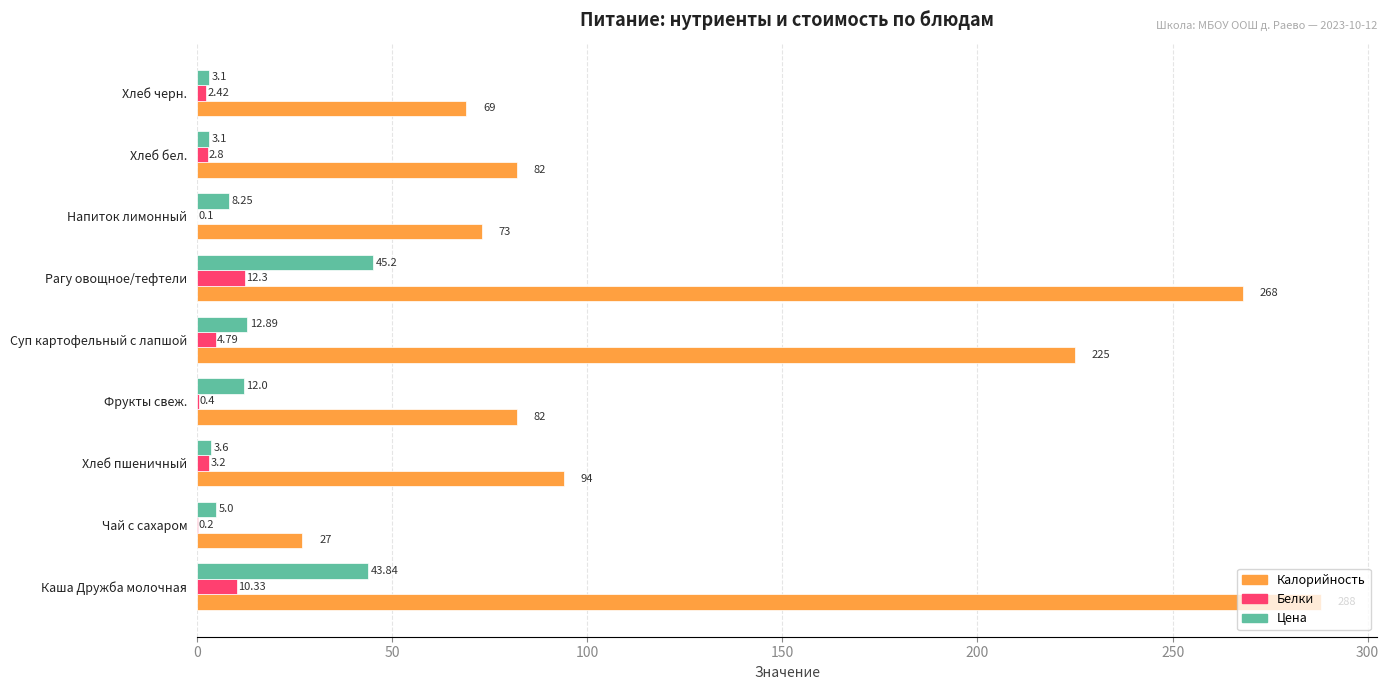

Which series has the largest total across all categories?

Калорийность